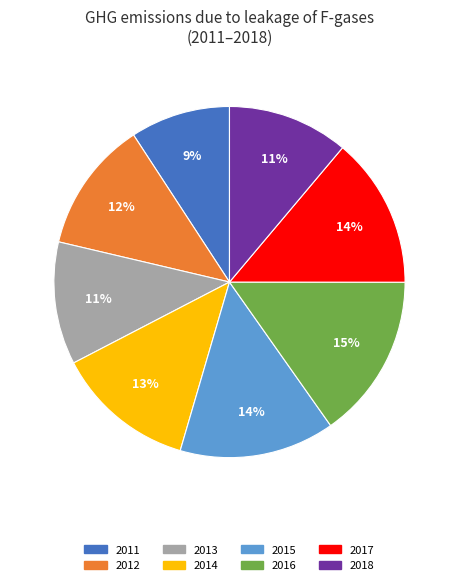

Which category has the smallest portion of the pie?

2011